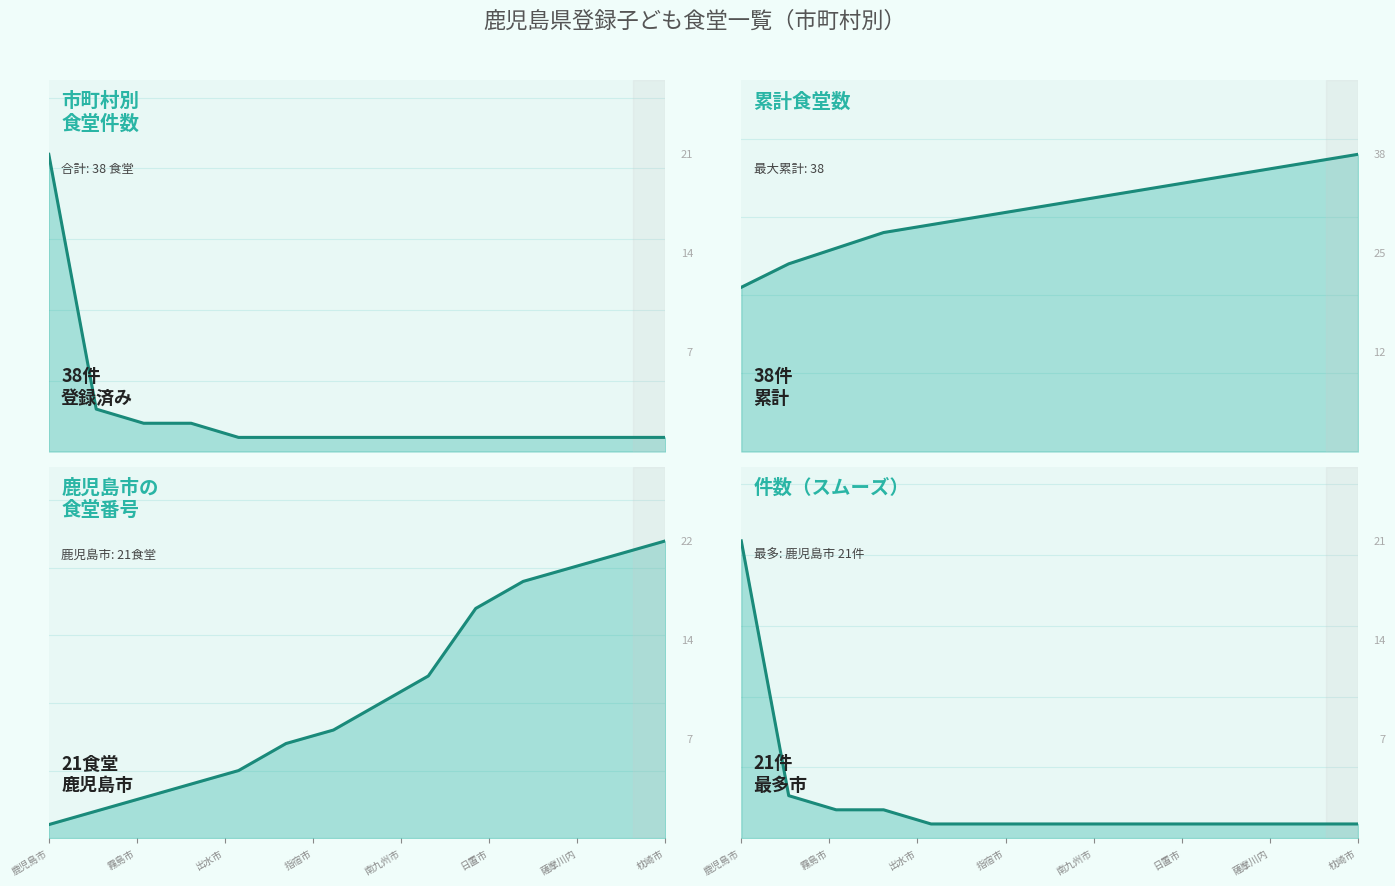

Reading left to right, transcribe all the data shown in this chart.

件数（登録数）_line: 21	3	2	2	1	1	1	1	1	1	1	1	1	1
累計（件）_line: 21	24	26	28	29	30	31	32	33	34	35	36	37	38
番号_line: 1	2	3	4	5	7	8	10	12	17	19	20	21	22
件数（推移）_line: 21	3	2	2	1	1	1	1	1	1	1	1	1	1